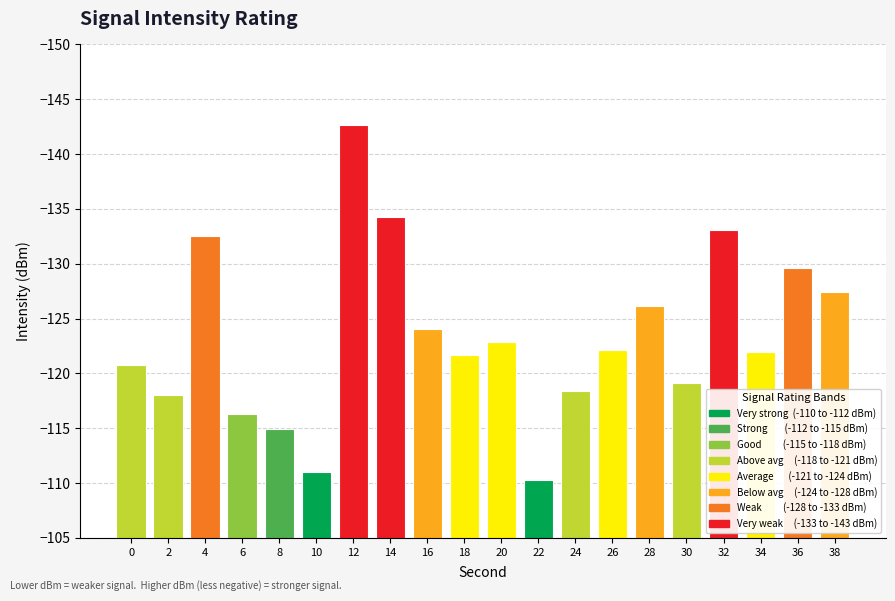

What is the maximum value shown in the chart?

-110.3